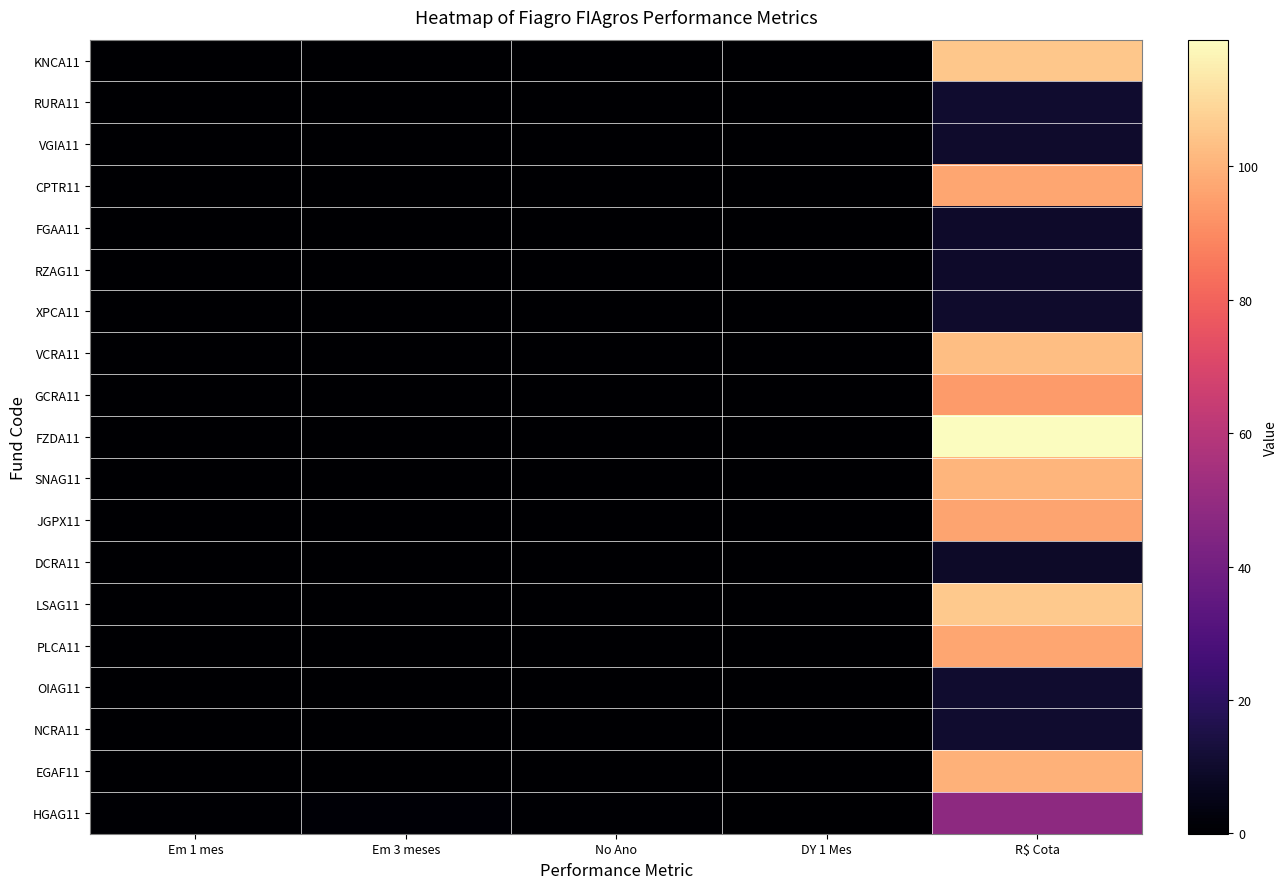

Reading left to right, transcribe all the data shown in this chart.

KNCA11: Em 1 mes=-0.0	Em 3 meses=0.0	No Ano=0.0	DY 1 Mes=0.0	R$ Cota=105.4
RURA11: Em 1 mes=0.0	Em 3 meses=0.1	No Ano=0.0	DY 1 Mes=0.0	R$ Cota=10.4
VGIA11: Em 1 mes=0.0	Em 3 meses=0.0	No Ano=0.0	DY 1 Mes=0.0	R$ Cota=9.8
CPTR11: Em 1 mes=0.0	Em 3 meses=0.1	No Ano=0.0	DY 1 Mes=0.0	R$ Cota=96.7
FGAA11: Em 1 mes=-0.0	Em 3 meses=0.0	No Ano=0.0	DY 1 Mes=0.0	R$ Cota=9.7
RZAG11: Em 1 mes=-0.0	Em 3 meses=0.0	No Ano=0.0	DY 1 Mes=0.0	R$ Cota=9.3
XPCA11: Em 1 mes=0.0	Em 3 meses=0.1	No Ano=0.1	DY 1 Mes=0.0	R$ Cota=9.8
VCRA11: Em 1 mes=-0.0	Em 3 meses=0.0	No Ano=0.0	DY 1 Mes=0.0	R$ Cota=103.0
GCRA11: Em 1 mes=-0.0	Em 3 meses=0.0	No Ano=0.0	DY 1 Mes=0.0	R$ Cota=93.9
FZDA11: Em 1 mes=0.0	Em 3 meses=-0.0	No Ano=-0.0	DY 1 Mes=0.0	R$ Cota=119.0
SNAG11: Em 1 mes=0.0	Em 3 meses=0.0	No Ano=0.0	DY 1 Mes=0.0	R$ Cota=100.5
JGPX11: Em 1 mes=0.0	Em 3 meses=0.1	No Ano=0.0	DY 1 Mes=0.0	R$ Cota=96.6
DCRA11: Em 1 mes=-0.0	Em 3 meses=0.0	No Ano=0.0	DY 1 Mes=0.0	R$ Cota=9.0
LSAG11: Em 1 mes=0.0	Em 3 meses=0.0	No Ano=-0.0	DY 1 Mes=0.0	R$ Cota=105.6
PLCA11: Em 1 mes=0.0	Em 3 meses=0.1	No Ano=0.0	DY 1 Mes=0.0	R$ Cota=97.0
OIAG11: Em 1 mes=0.0	Em 3 meses=0.2	No Ano=0.1	DY 1 Mes=0.0	R$ Cota=10.6
NCRA11: Em 1 mes=0.0	Em 3 meses=0.1	No Ano=0.1	DY 1 Mes=0.0	R$ Cota=10.3
EGAF11: Em 1 mes=-0.0	Em 3 meses=0.1	No Ano=0.0	DY 1 Mes=0.0	R$ Cota=99.8
HGAG11: Em 1 mes=0.8	Em 3 meses=0.9	No Ano=0.9	DY 1 Mes=0.0	R$ Cota=48.0